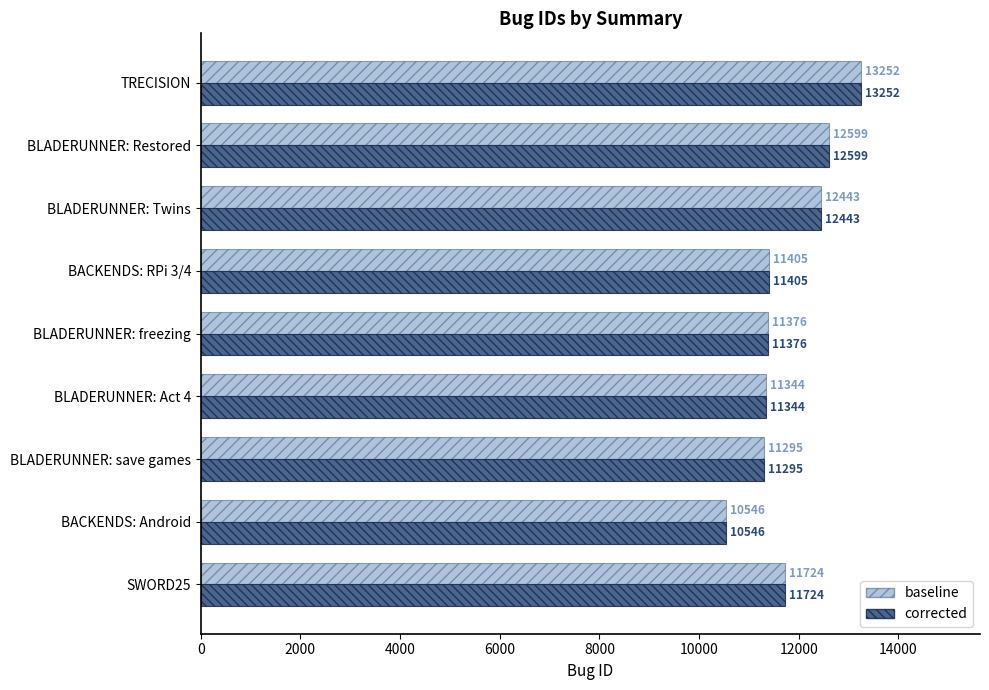

Which label corresponds to the largest value in the chart?

TRECISION